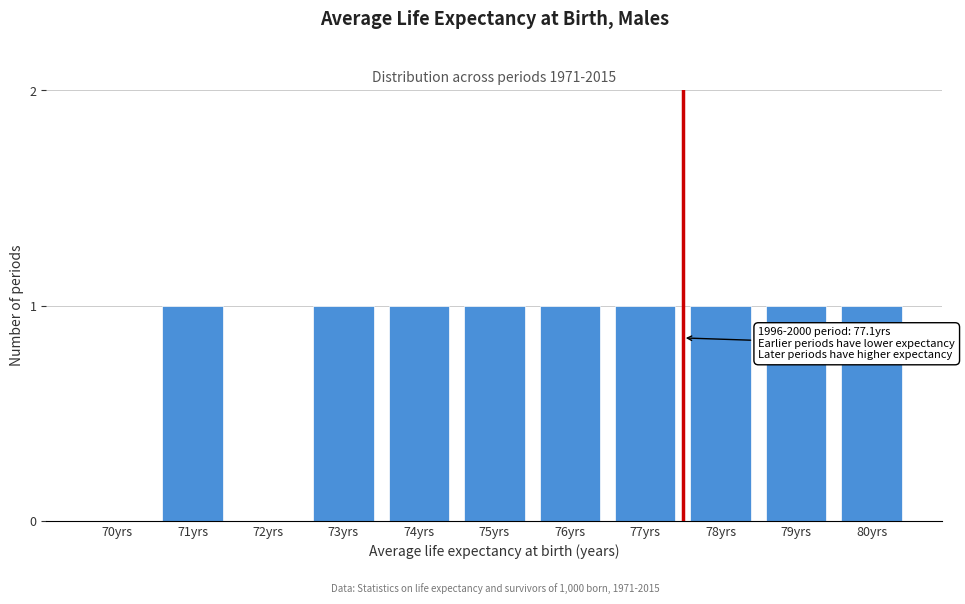

Reading left to right, transcribe all the data shown in this chart.

70yrs=0	71yrs=1	72yrs=0	73yrs=1	74yrs=1	75yrs=1	76yrs=1	77yrs=1	78yrs=1	79yrs=1	80yrs=1